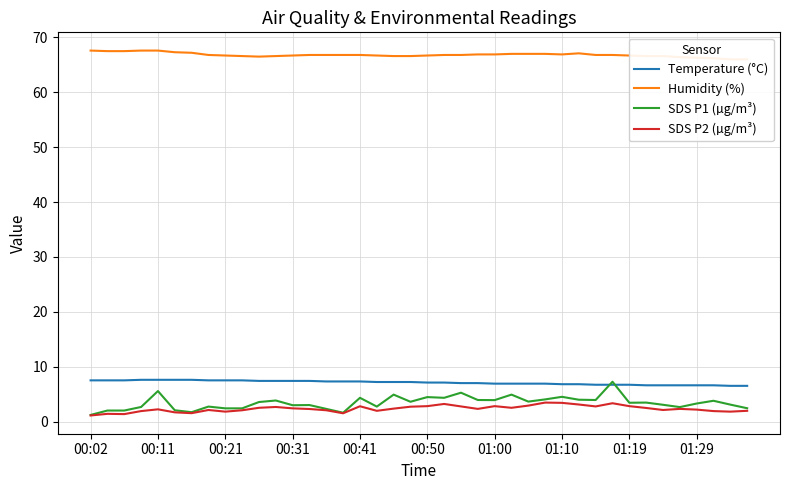

How many values in the Temperature (°C) series exceed 7?

22